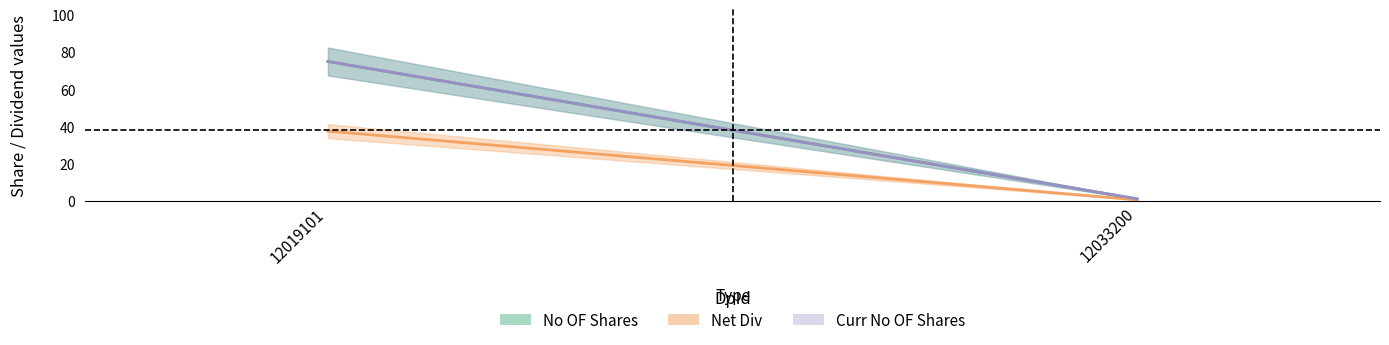

Is it true that Net Div equals 48.8 at 12019101?

False